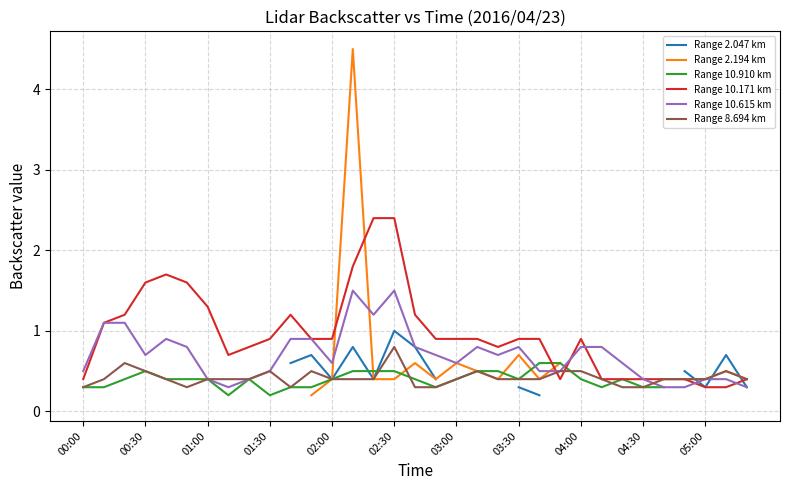

What is the highest value of the Range 10.615 km series?

1.5